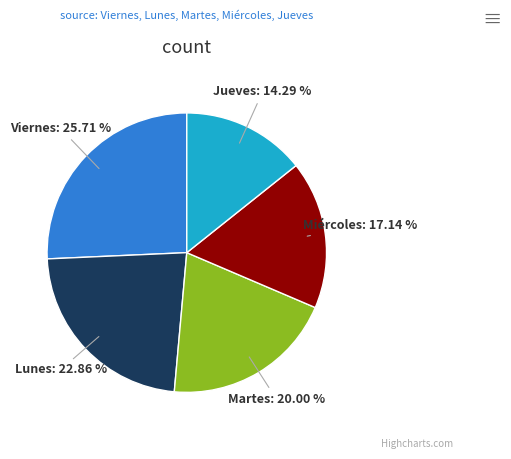

Does any single category account for the majority?

No